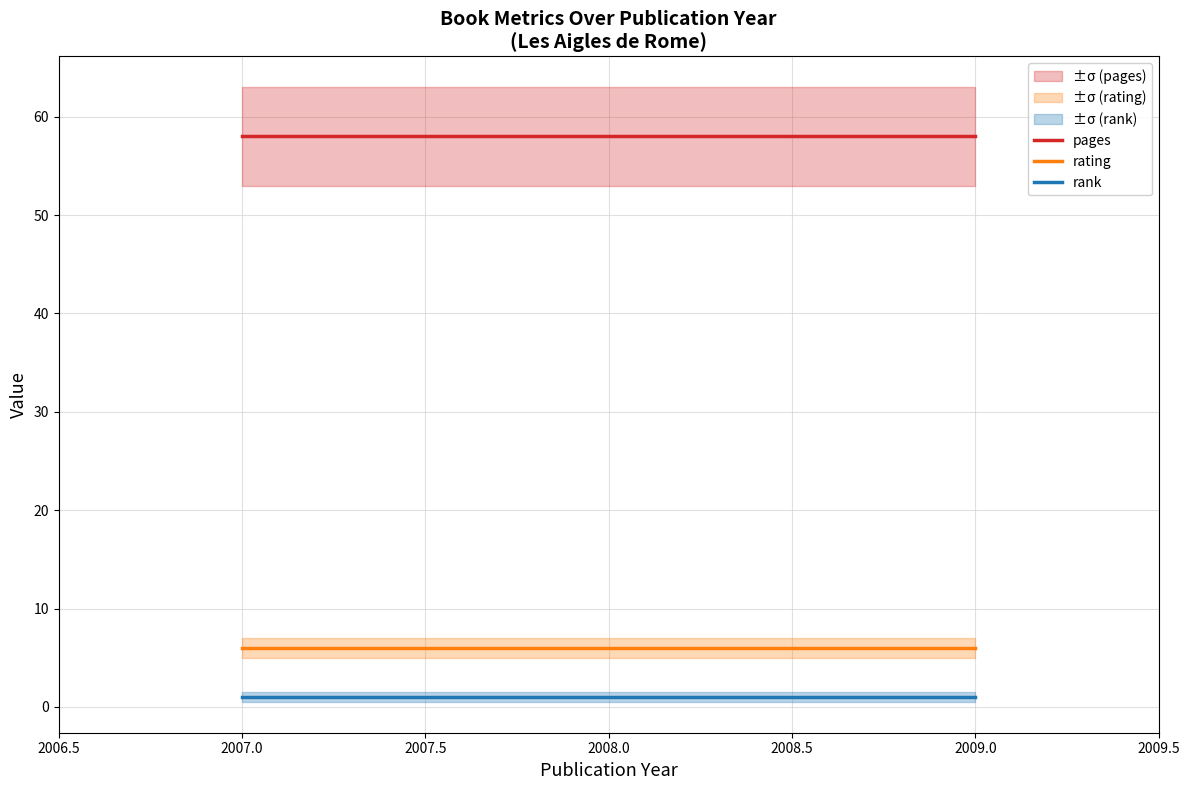

What is the minimum value for rank?

1